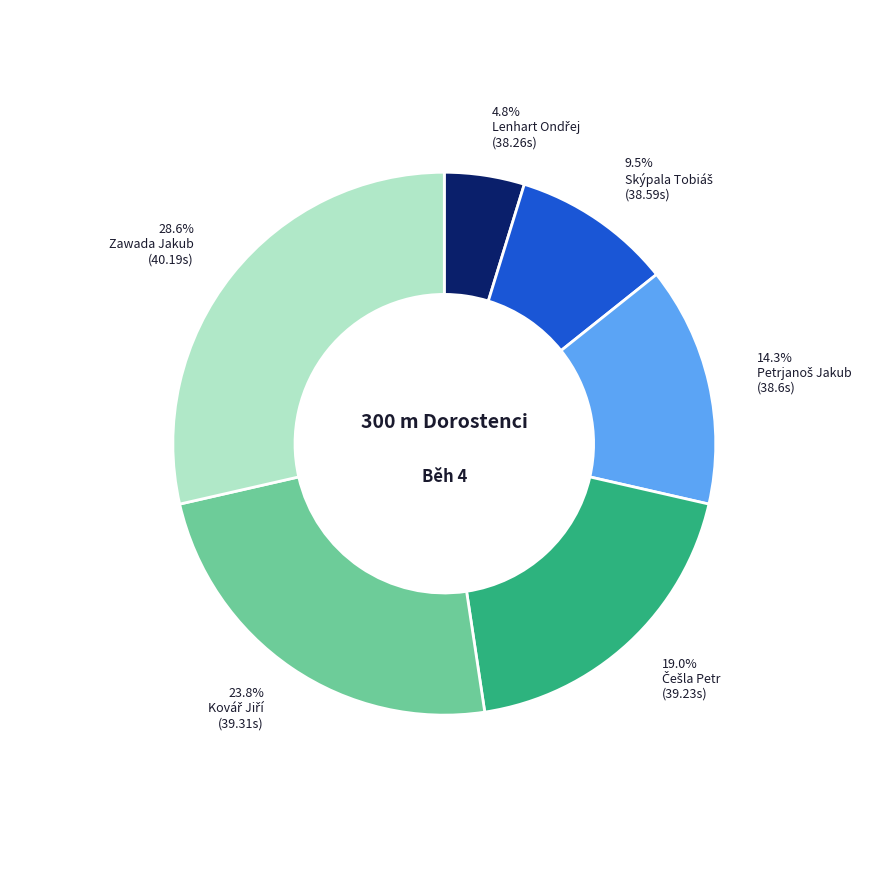

Which slice is the largest?

Zawada Jakub